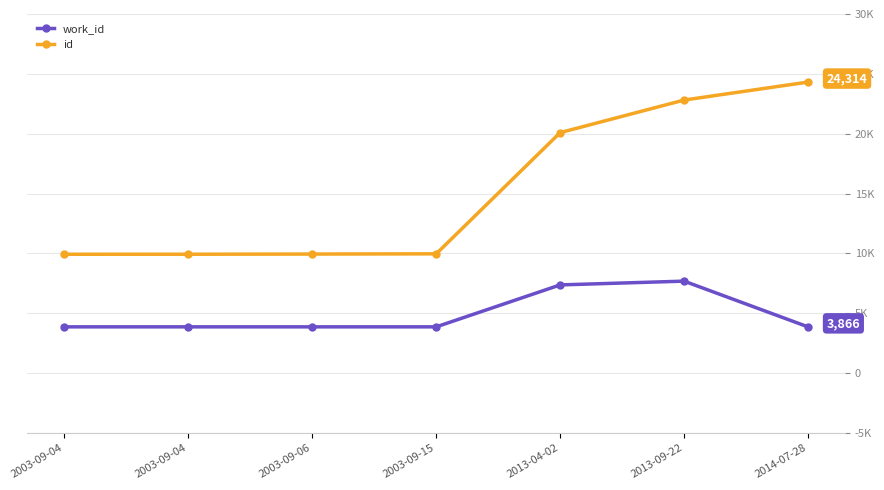

What is the difference between the second highest and second lowest values in the work_id series?

3504